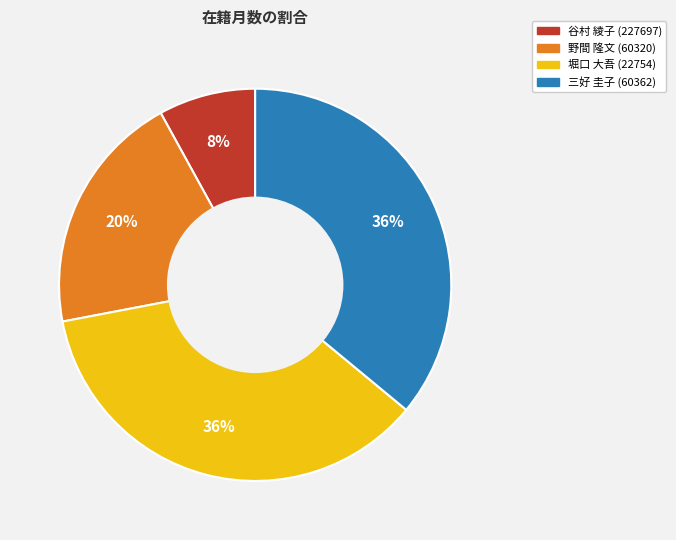

To the nearest percent, what is the average slice percentage?

25%